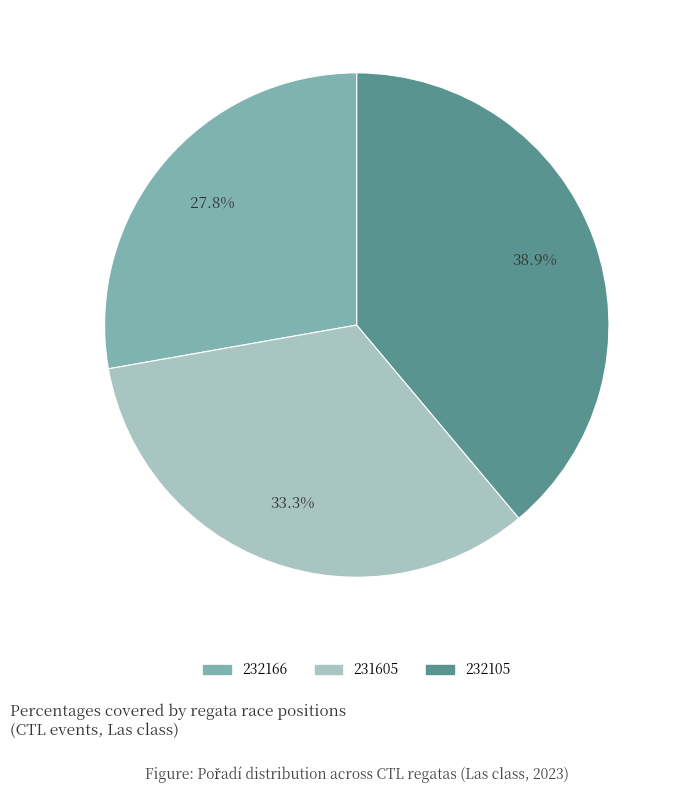

Count the number of slices in the pie.

3